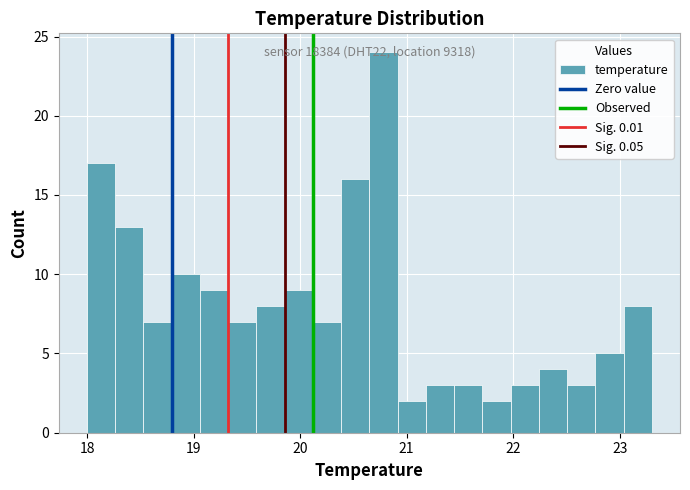

Read against the x-axis, roughly where is the centre of the tallest bar?

20.8